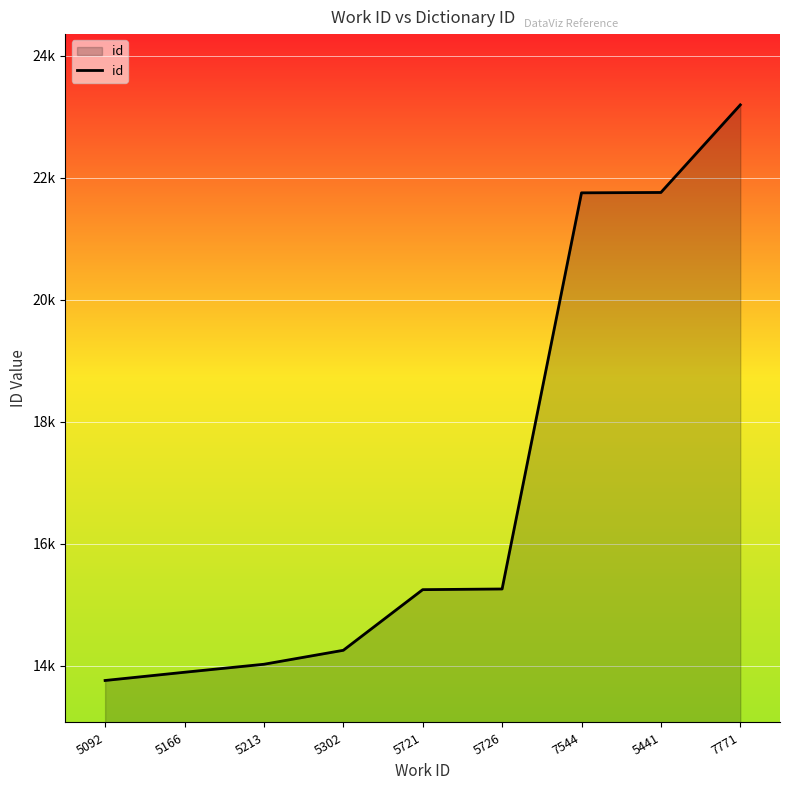

Reading left to right, transcribe all the data shown in this chart.

13762	13897	14028	14257	15251	15262	21756	21762	23198